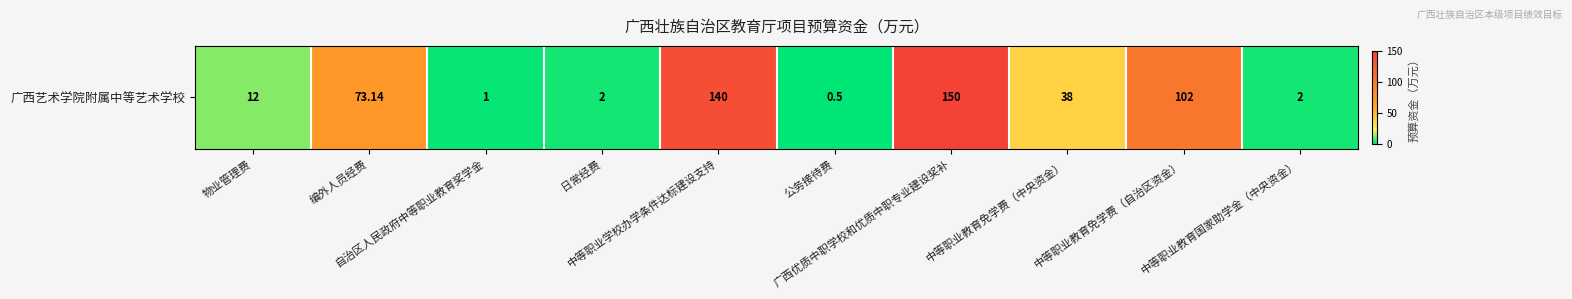

At which label is the value closest to 75?

编外人员经费